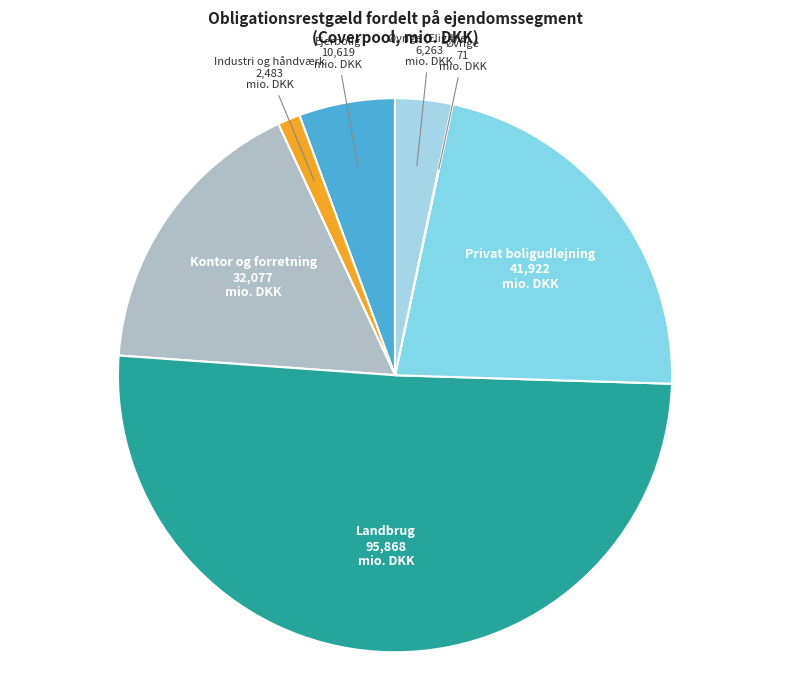

Is it true that Ejerbolig is 1% of the pie?

False